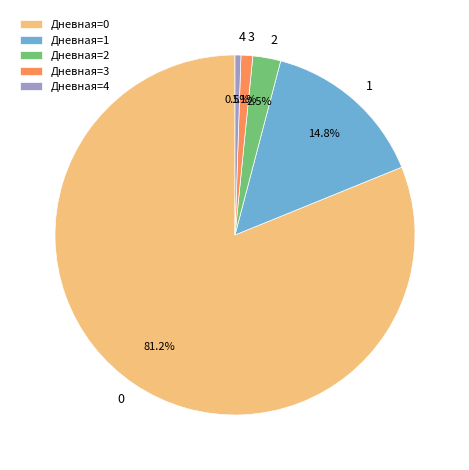

To the nearest percent, what percentage of the pie is Дневная=1?

15%